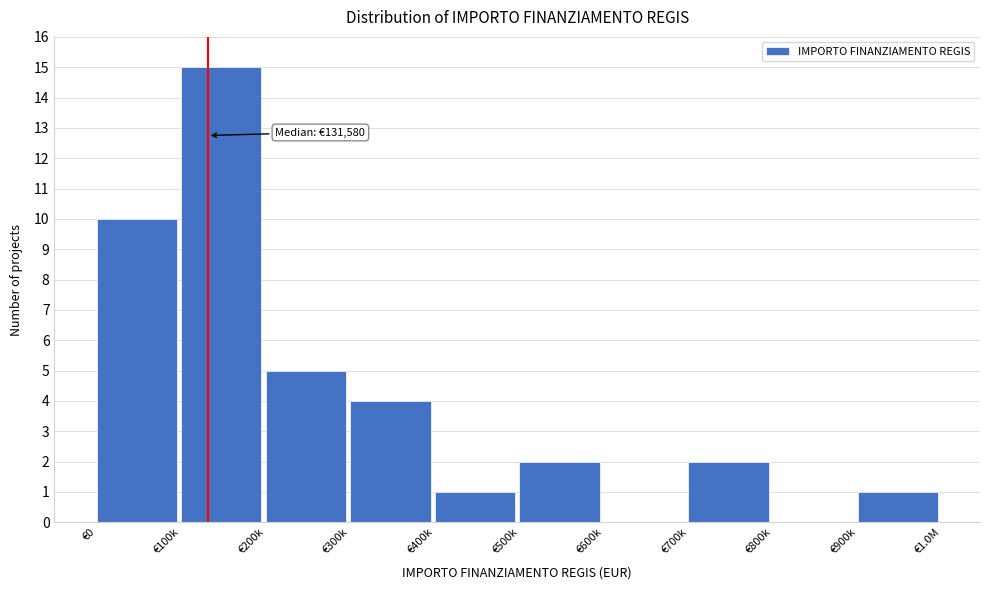

Reading left to right, what are all the values shown in this chart?

€0=10	€100k=15	€200k=5	€300k=4	€400k=1	€500k=2	€600k=0	€700k=2	€800k=0	€900k=1